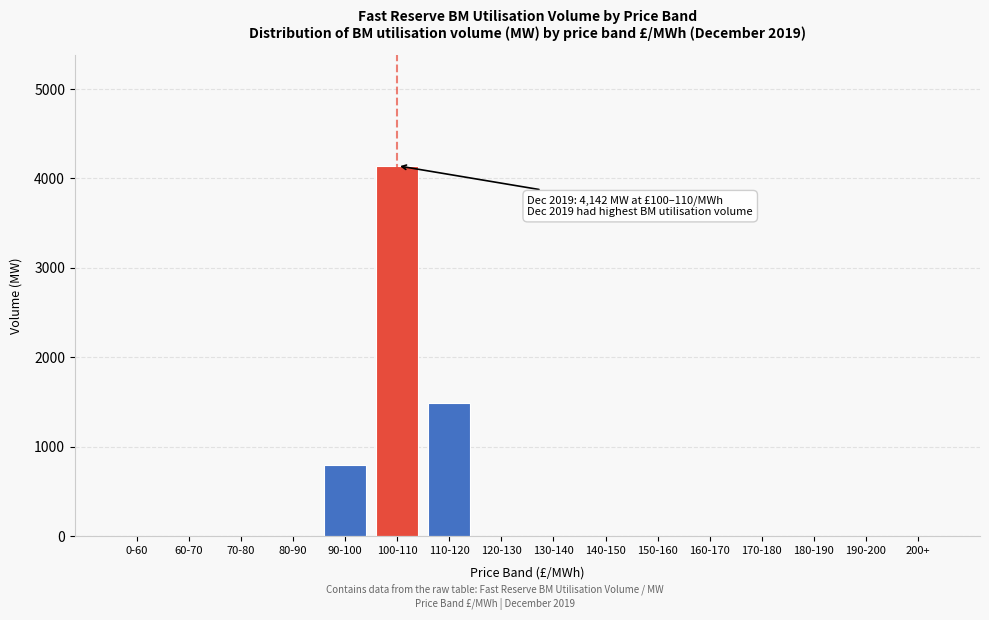

Reading left to right, transcribe all the data shown in this chart.

0-60=0.0	60-70=0.0	70-80=0.0	80-90=0.0	90-100=796.6	100-110=4142.4	110-120=1488.8	120-130=0.0	130-140=0.0	140-150=0.0	150-160=0.0	160-170=0.0	170-180=0.0	180-190=0.0	190-200=0.0	200+=0.0